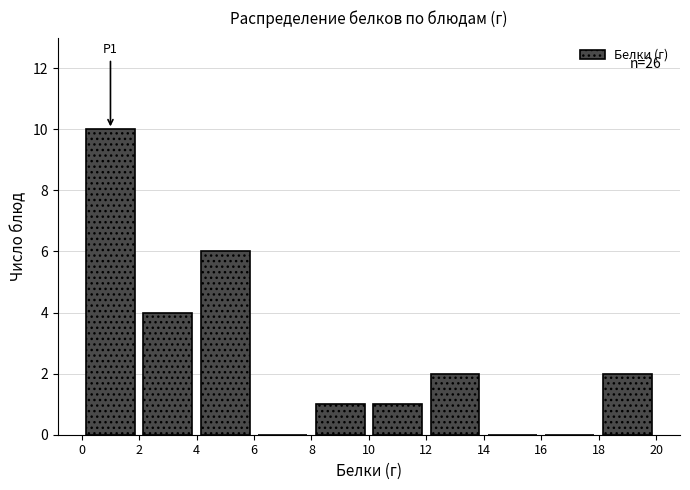

Over which range of the x-axis is the bar tallest?

0 to 2